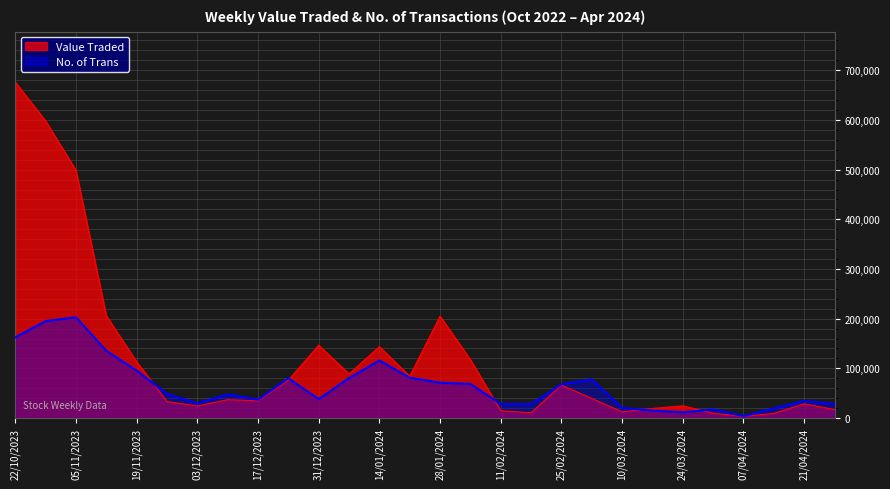

List the series in order of their overall mean, lowest first.

No. of Trans, Value Traded